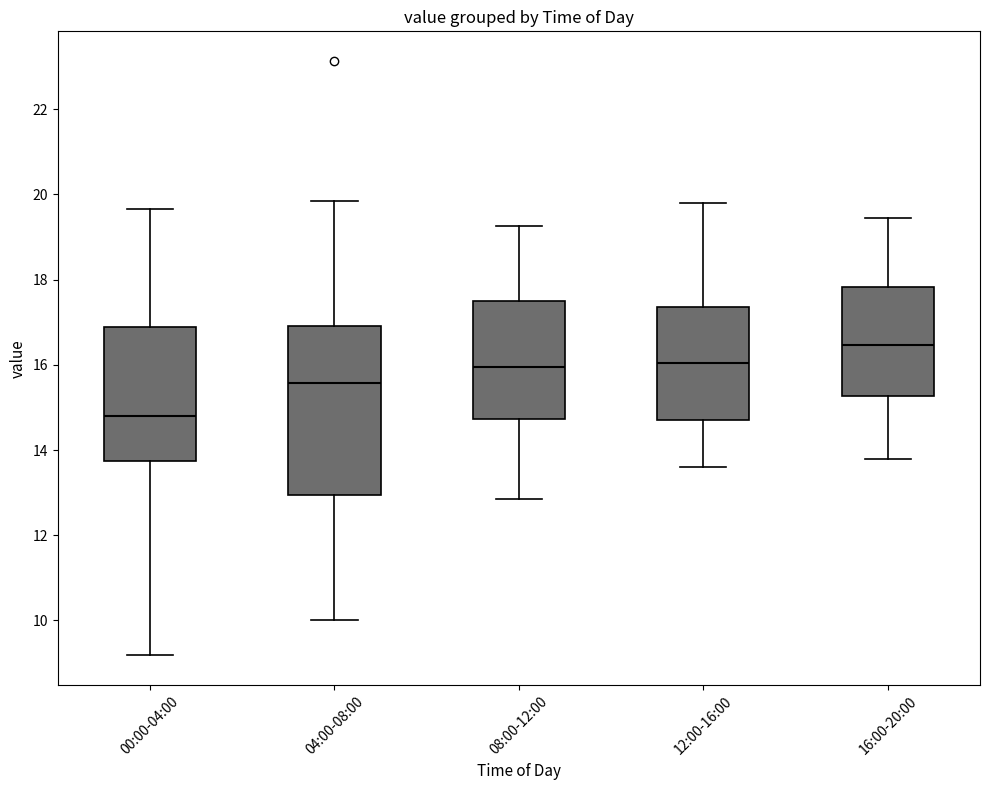

Reading left to right, read every box against the y-axis: the position of its median line, the range the box covers, and the ends of its whiskers. The values are not printed on the chart, so give them approximately, as read against the axis.

00:00-04:00: median 14.8, box 13.8 to 16.8, whiskers 9.2 to 19.6
04:00-08:00: median 15.6, box 13.0 to 17.0, whiskers 10.0 to 19.8
08:00-12:00: median 16.0, box 14.8 to 17.6, whiskers 12.8 to 19.2
12:00-16:00: median 16.0, box 14.8 to 17.4, whiskers 13.6 to 19.8
16:00-20:00: median 16.4, box 15.2 to 17.8, whiskers 13.8 to 19.4